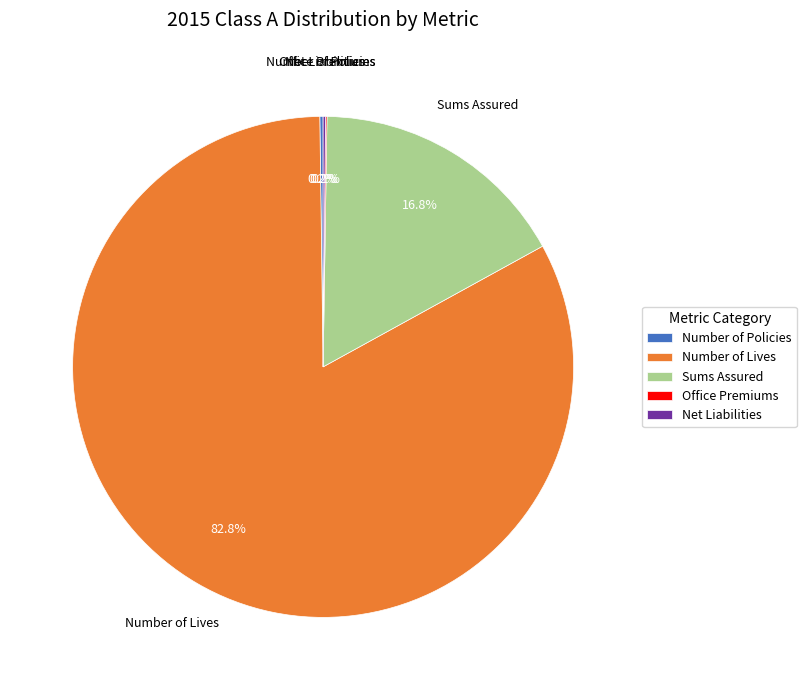

Which slice is the largest?

Number of Lives